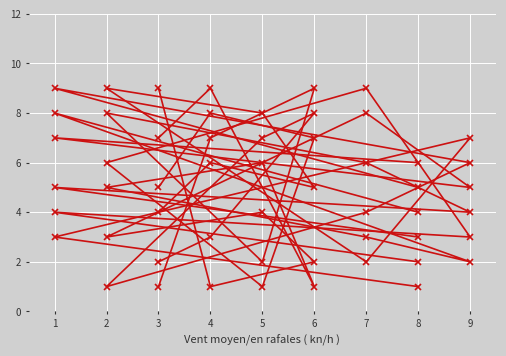

Is the value of col_4 at 8 greater than the value of col_2 at 4?

No